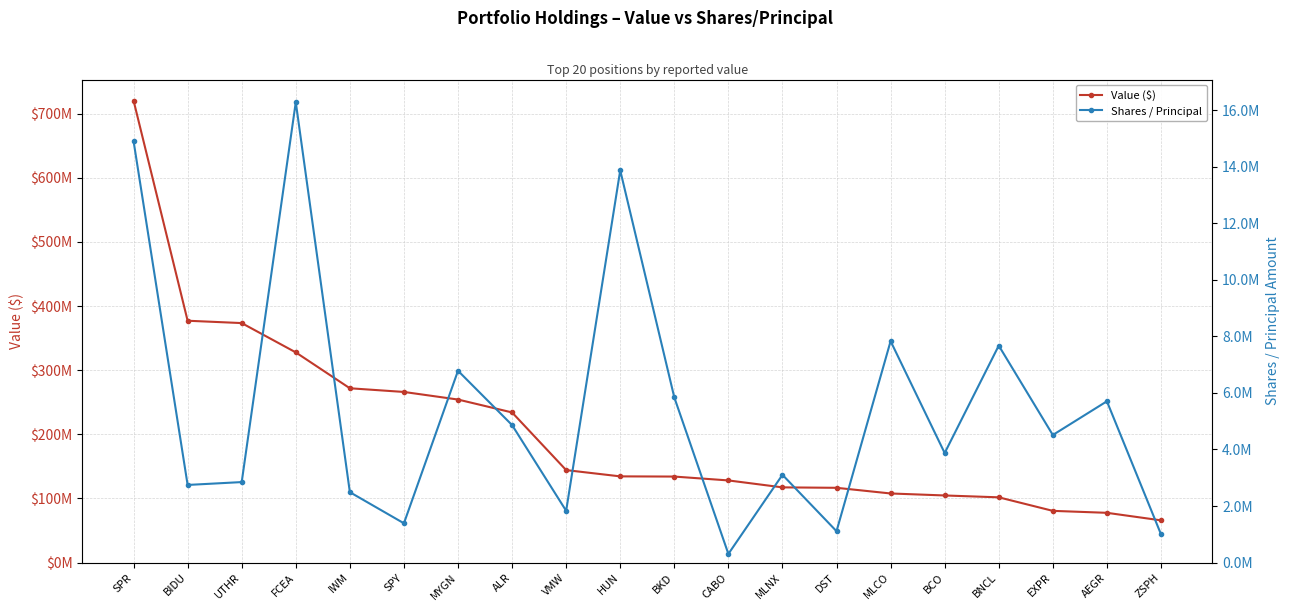

Reading left to right, extract all data points from this chart.

Value ($): SPR=720569000	BIDU=377153000	UTHR=373492000	FCEA=327787000	IWM=271821000	SPY=266078000	MYGN=254236000	ALR=234109000	VMW=144192000	HUN=134408000	BKD=134109000	CABO=128085000	MLNX=117258000	DST=116576000	MLCO=107741000	BCO=104634000	BNCL=101738000	EXPR=80619000	AEGR=77569000	ZSPH=65820000
Shares / Principal: SPR=14906259	BIDU=2744728	UTHR=2845869	FCEA=16283504	IWM=2489200	SPY=1388500	MYGN=6783252	ALR=4862081	VMW=1830079	HUN=13870838	BKD=5840989	CABO=305387	MLNX=3102880	DST=1108765	MLCO=7830047	BCO=3873914	BNCL=7672549	EXPR=4511441	AEGR=5703587	ZSPH=1002444